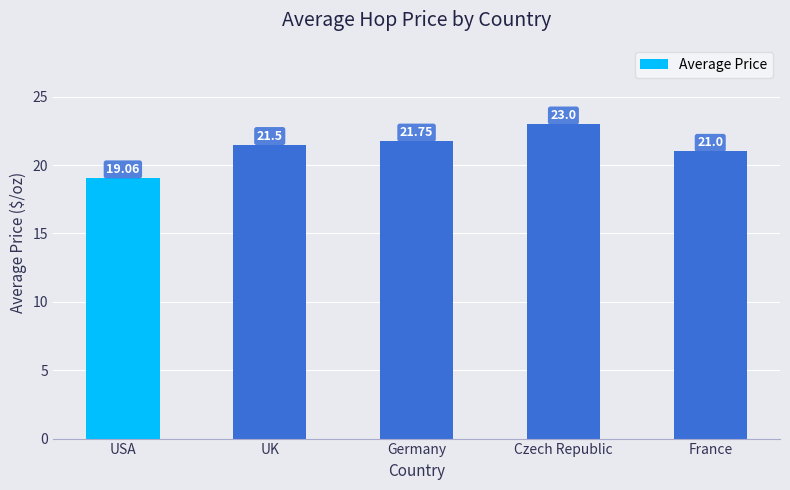

What is the label of the 4th bar from the left?

Czech Republic